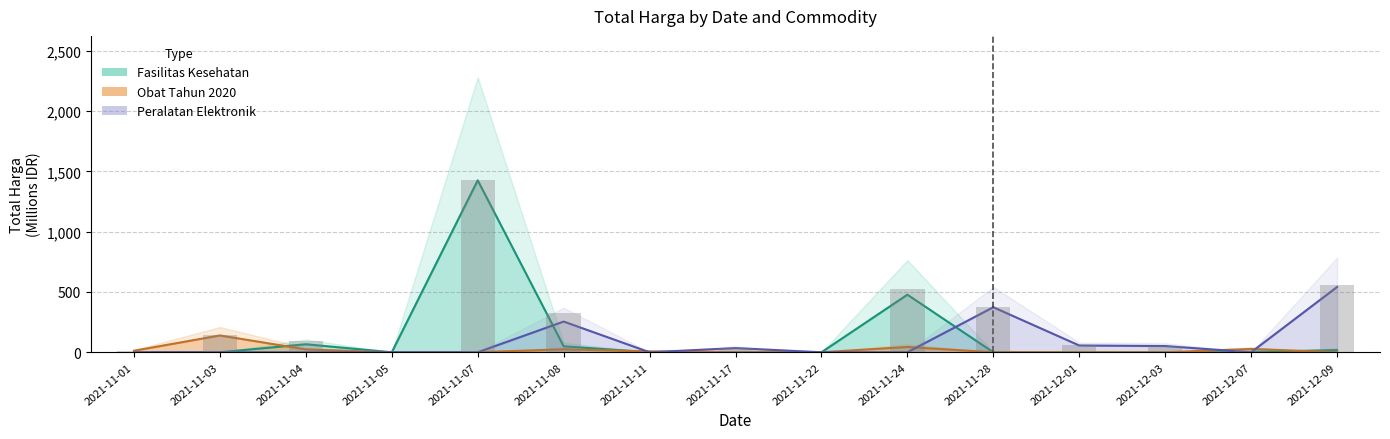

At how many categories does at least one series exceed 83?

6